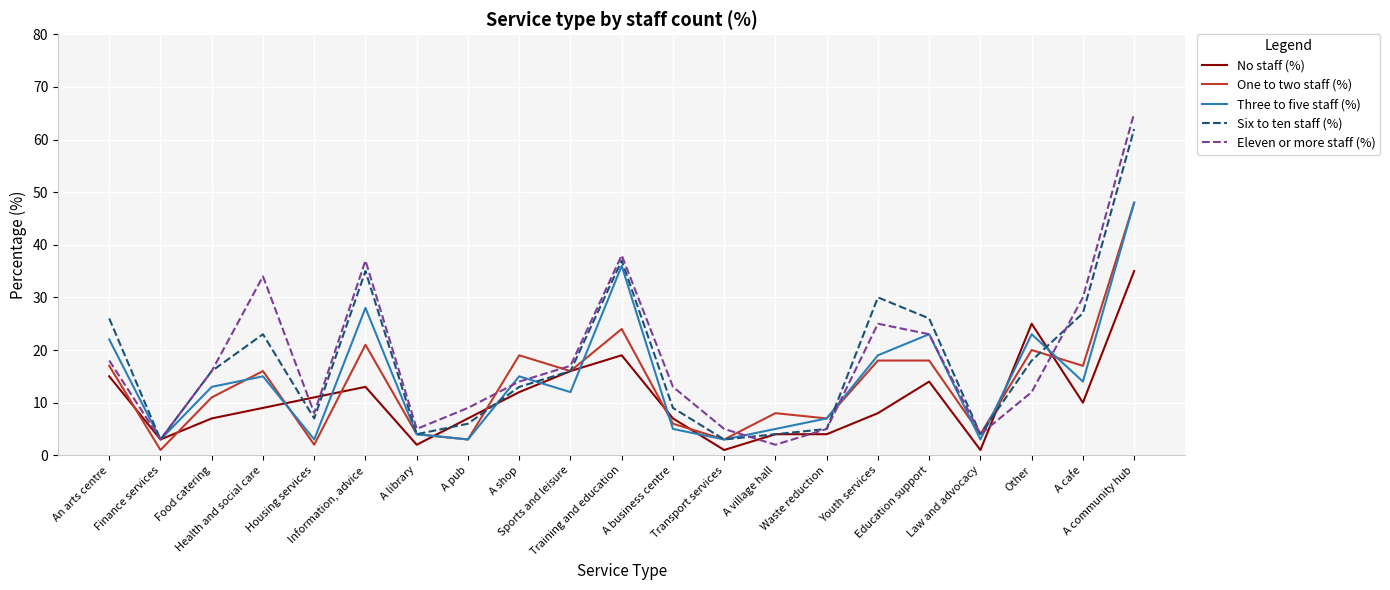

How many interior local valleys does the Three to five staff (%) series have?

7